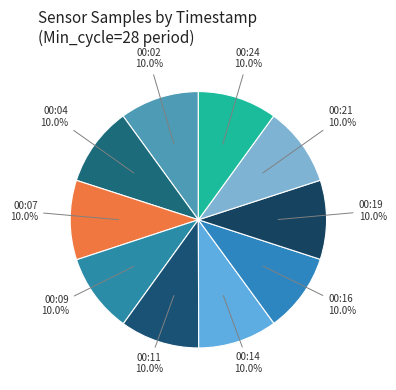

Count the number of slices in the pie.

10